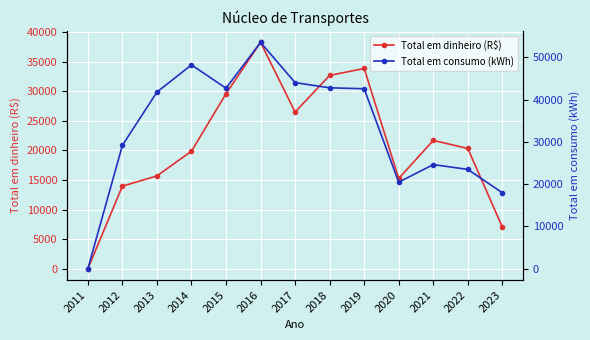

The Total em consumo (kWh) series shows 17973.0 at 2023. True or false?

True